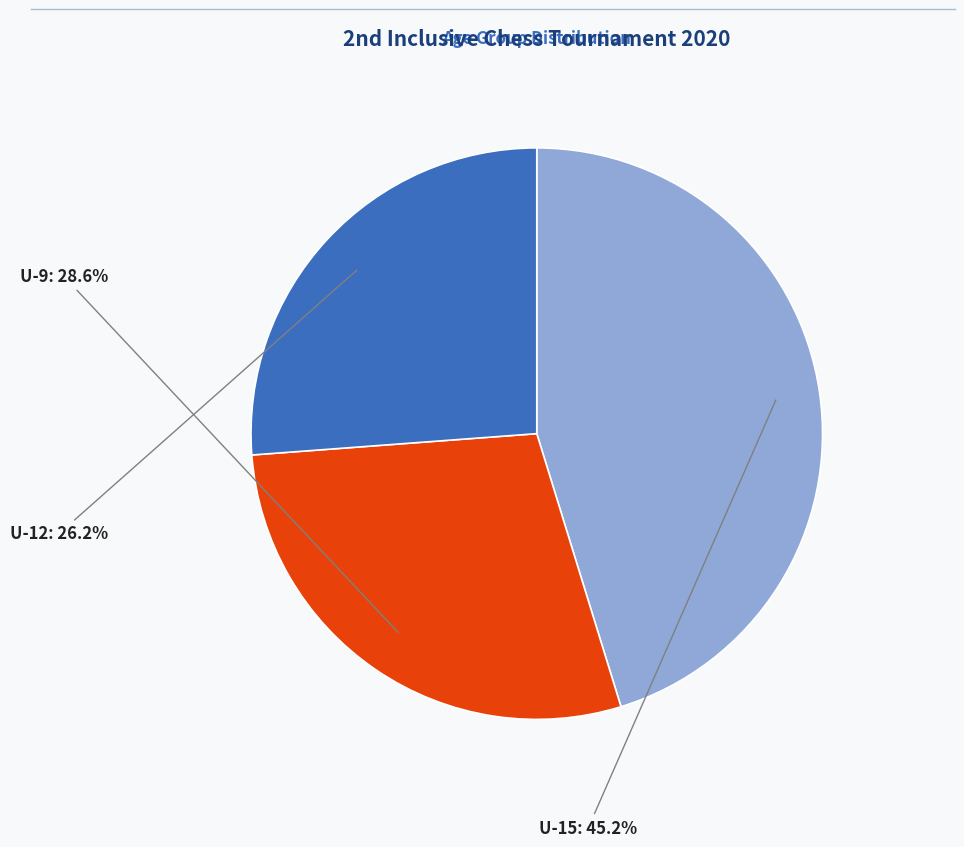

To the nearest percent, what is the difference between the largest and smallest slice percentages?

19%